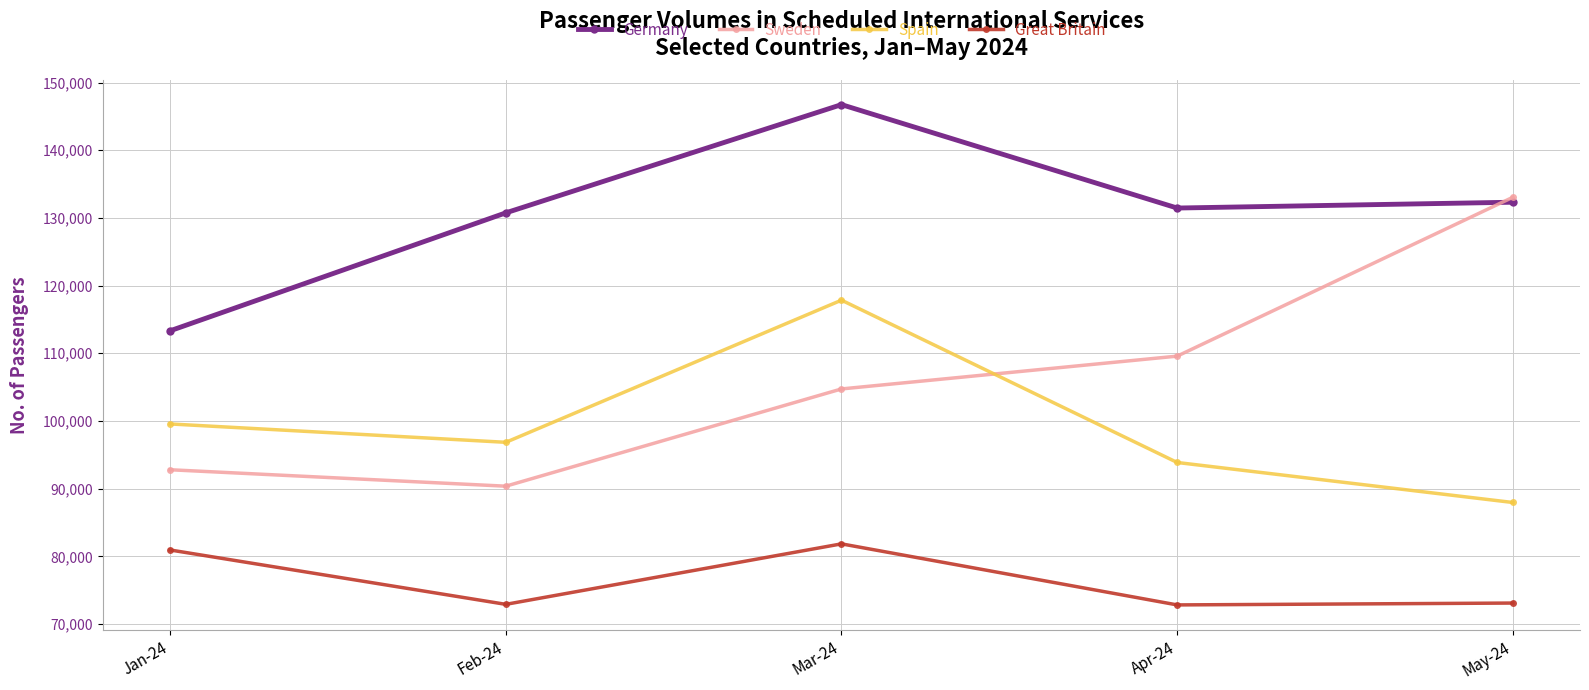

Read the Spain value at Feb-24.

96845